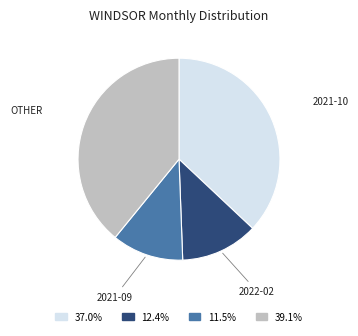

Is there any slice that represents more than half of the pie?

No